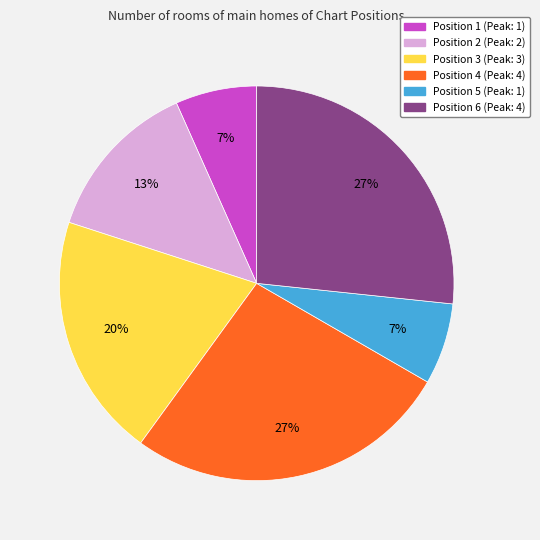

The Position 2 slice represents 21% of the pie. True or false?

False